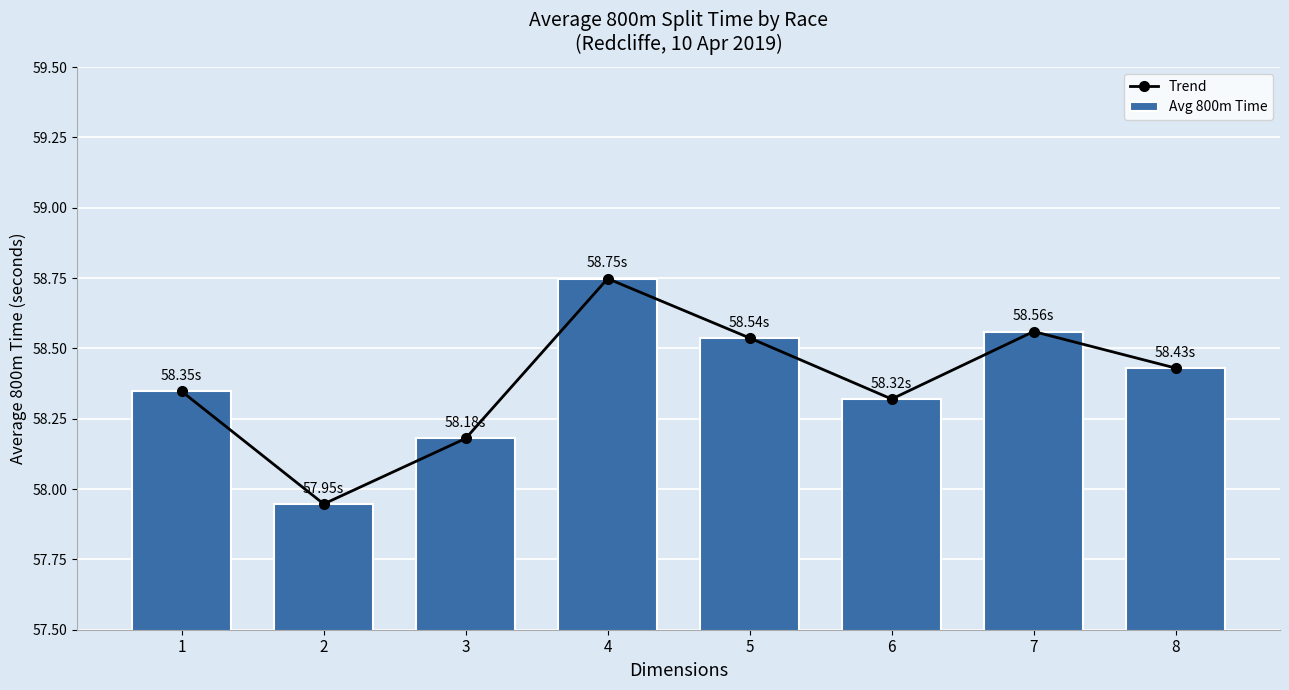

How many distinct data groups are displayed?

2